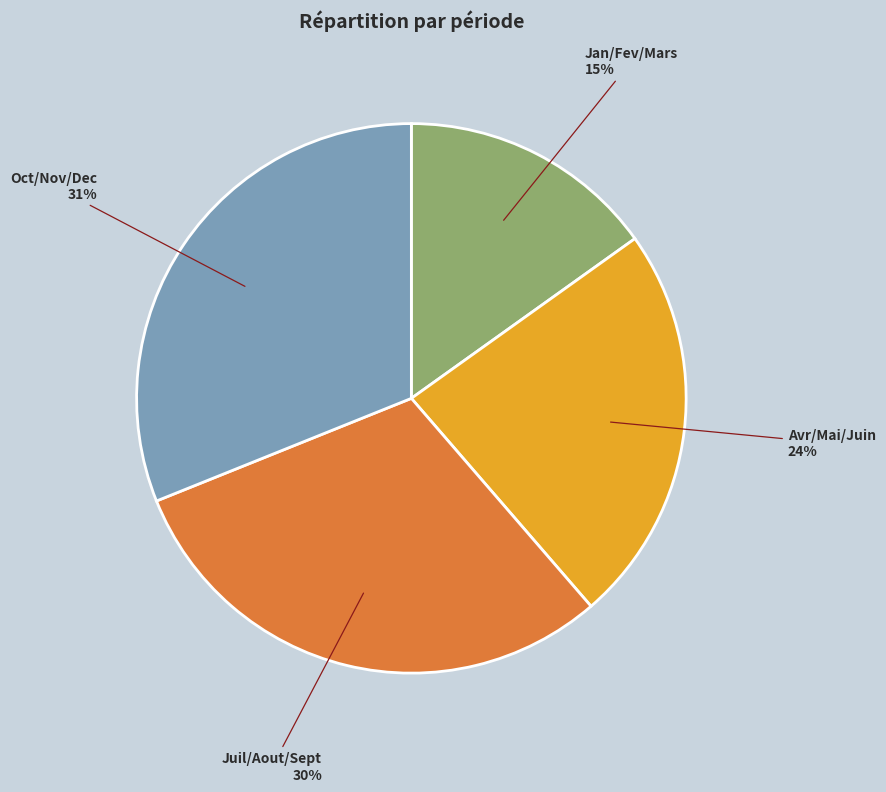

Which has a higher value, Avr/Mai/Juin or Juil/Aout/Sept?

Juil/Aout/Sept